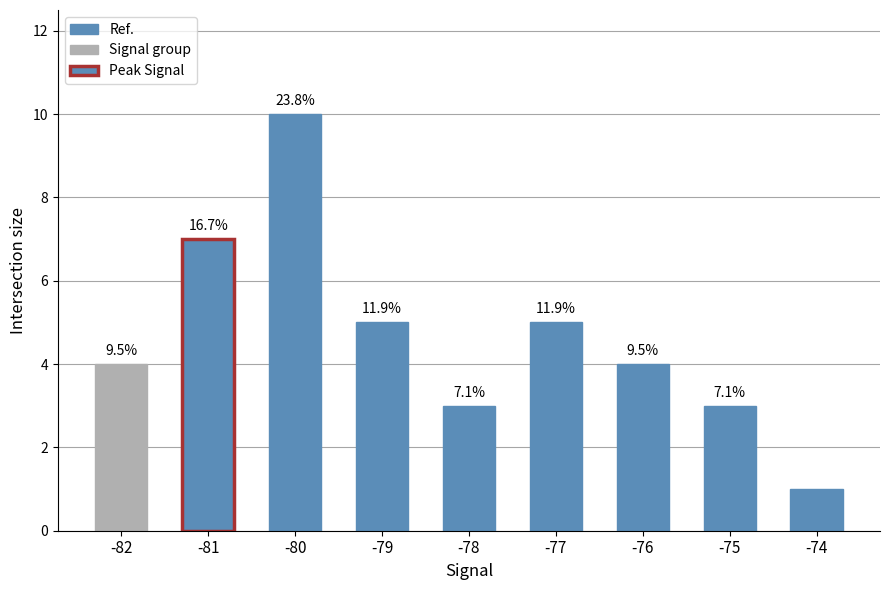

How many bars are there in total?

9